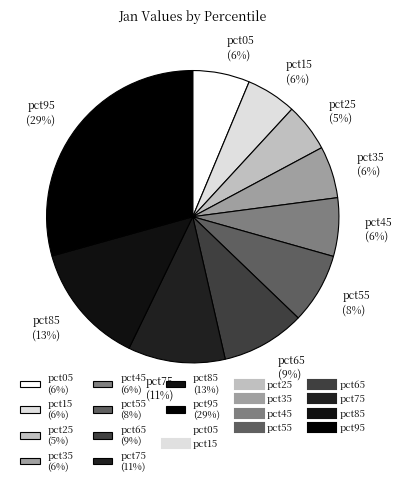

Is pct05 the majority of the pie?

No